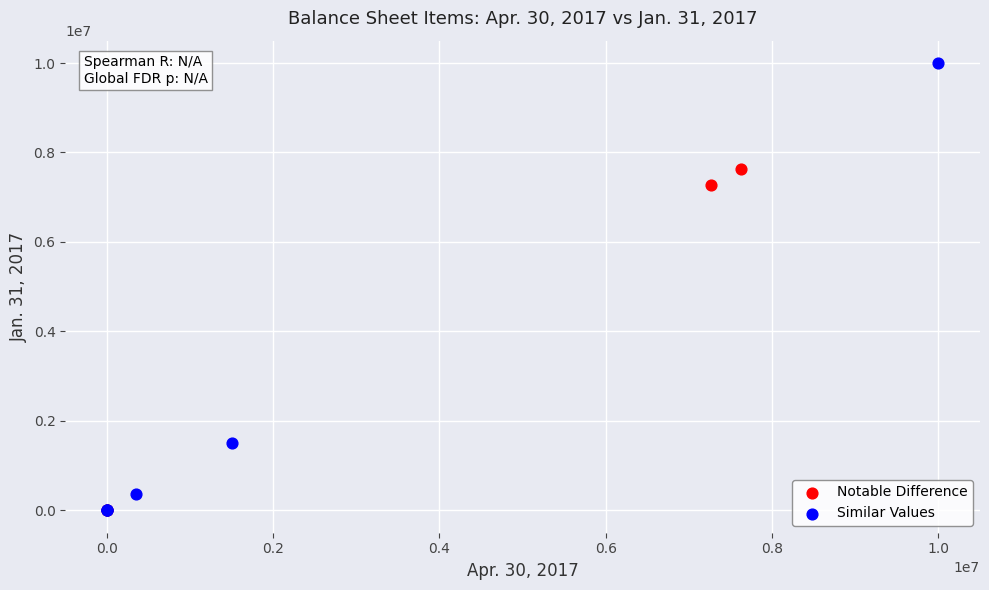

Which series contains the highest Y value?

Similar Values